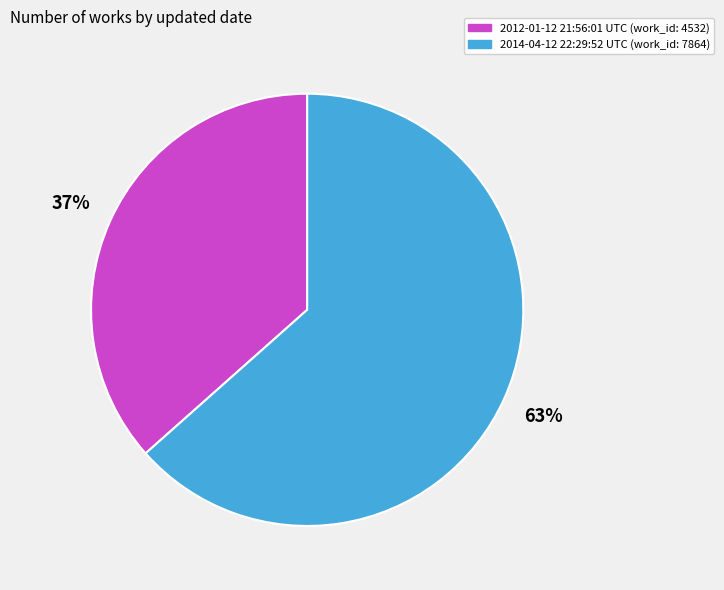

Which category has the smallest portion of the pie?

2012-01-12 21:56:01 UTC